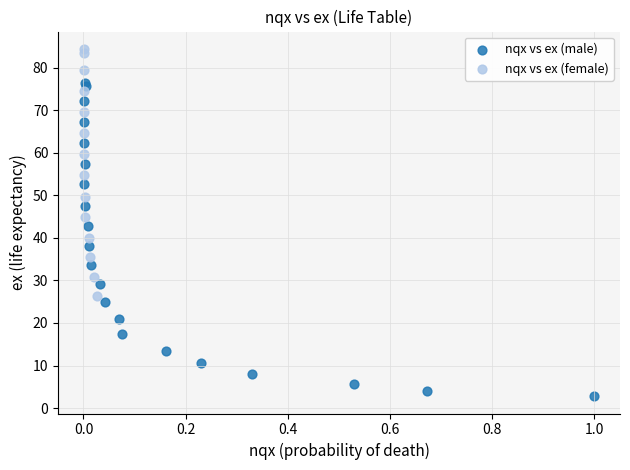

Which series has the largest Y range (max minus min)?

nqx vs ex (male)